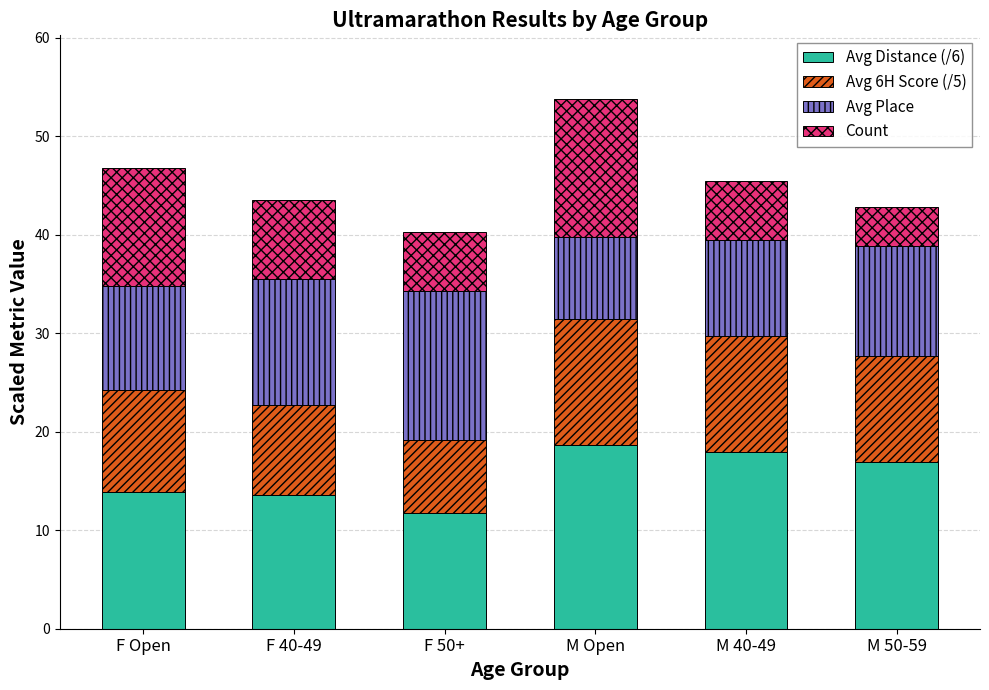

At which label does Avg Distance (/6) first exceed 16?

M Open